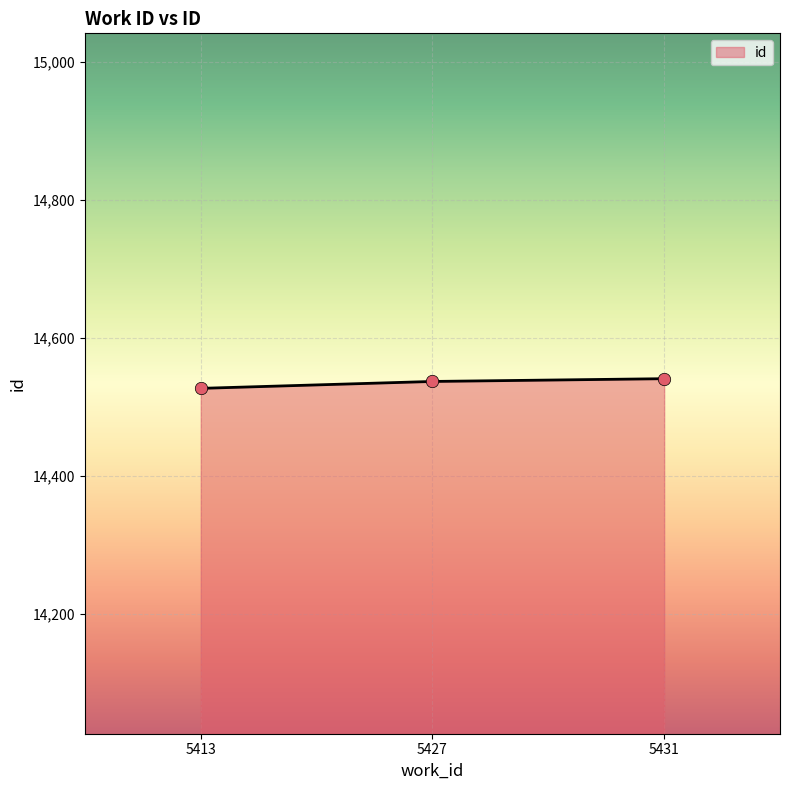

What is the change in value from 5413 to 5427?

+10